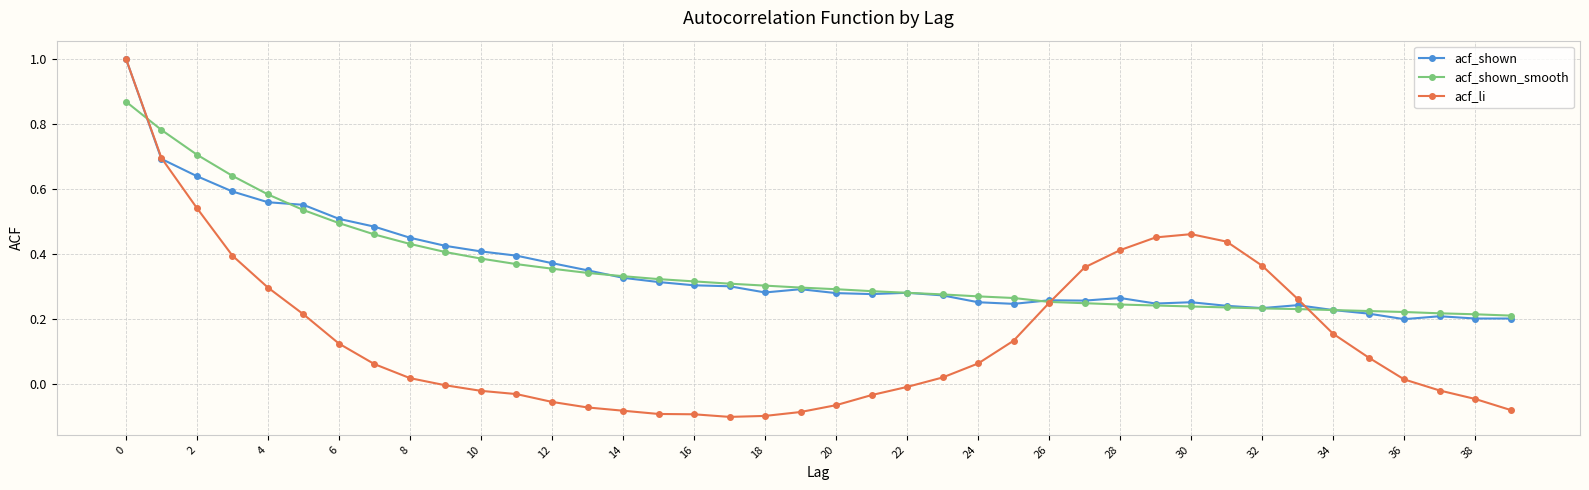

Count the acf_shown_smooth values in the range 0 to 1.

40